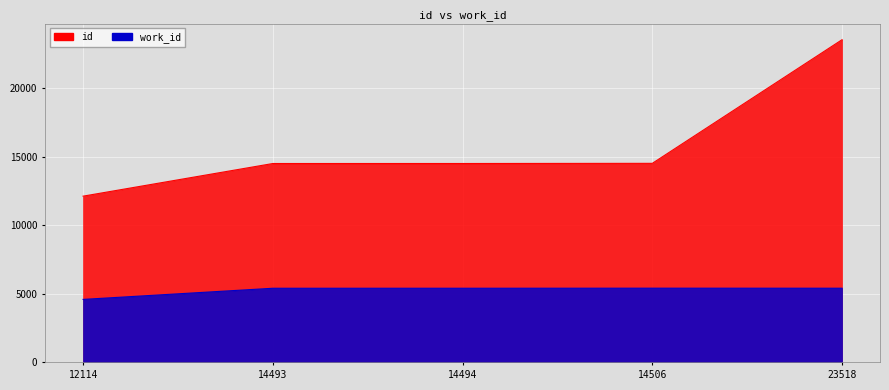

What are all the series names shown in the legend?

work_id, id